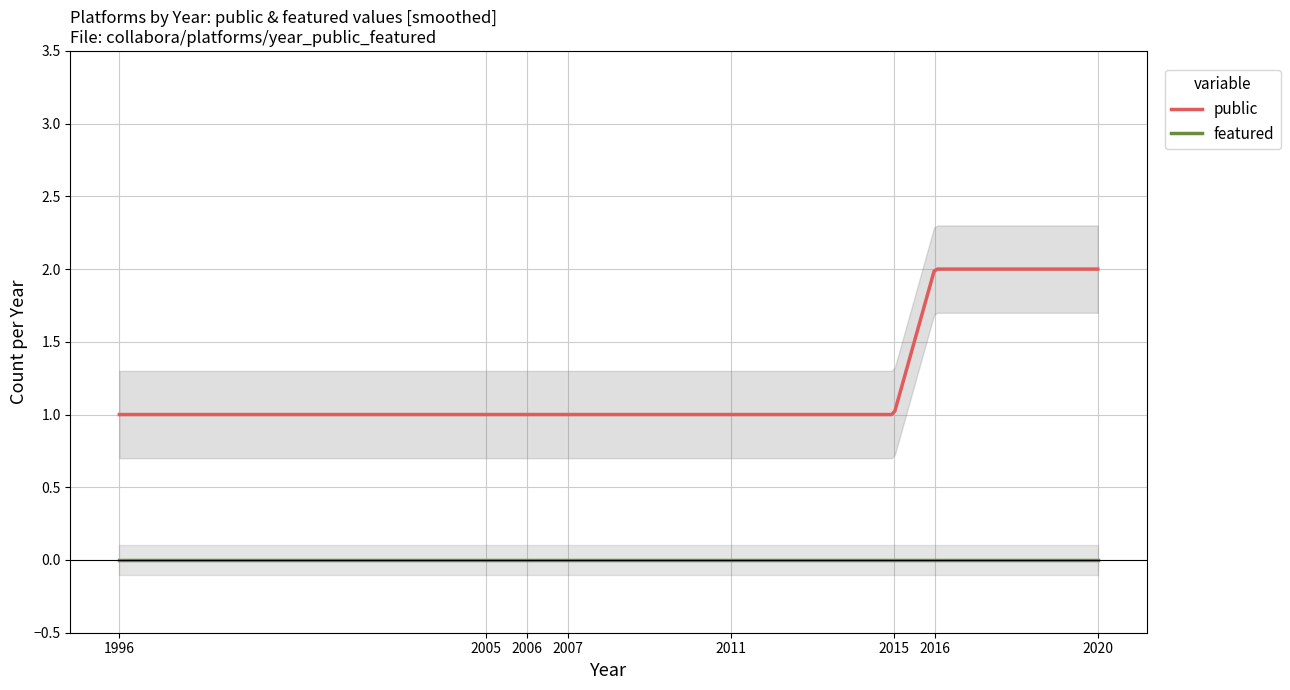

What are all the series names shown in the legend?

public, featured